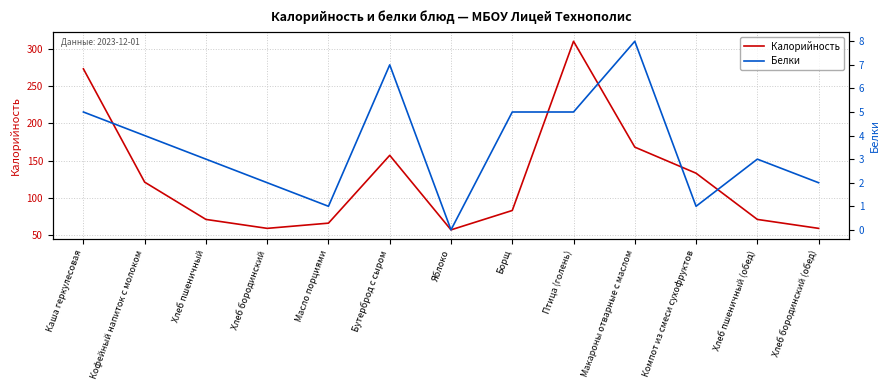

What is the label of the 8th point from the left?

Борщ